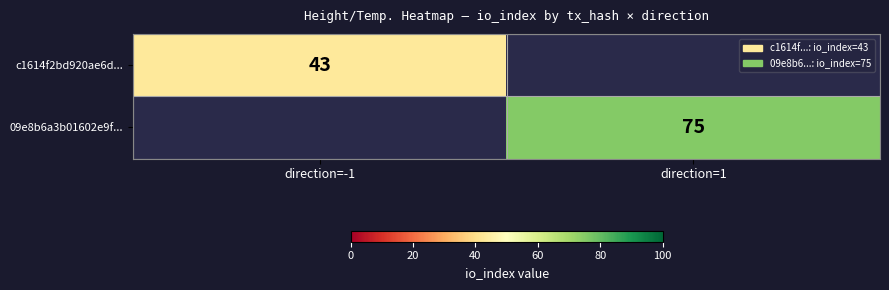

What is the smallest value displayed?

43.0